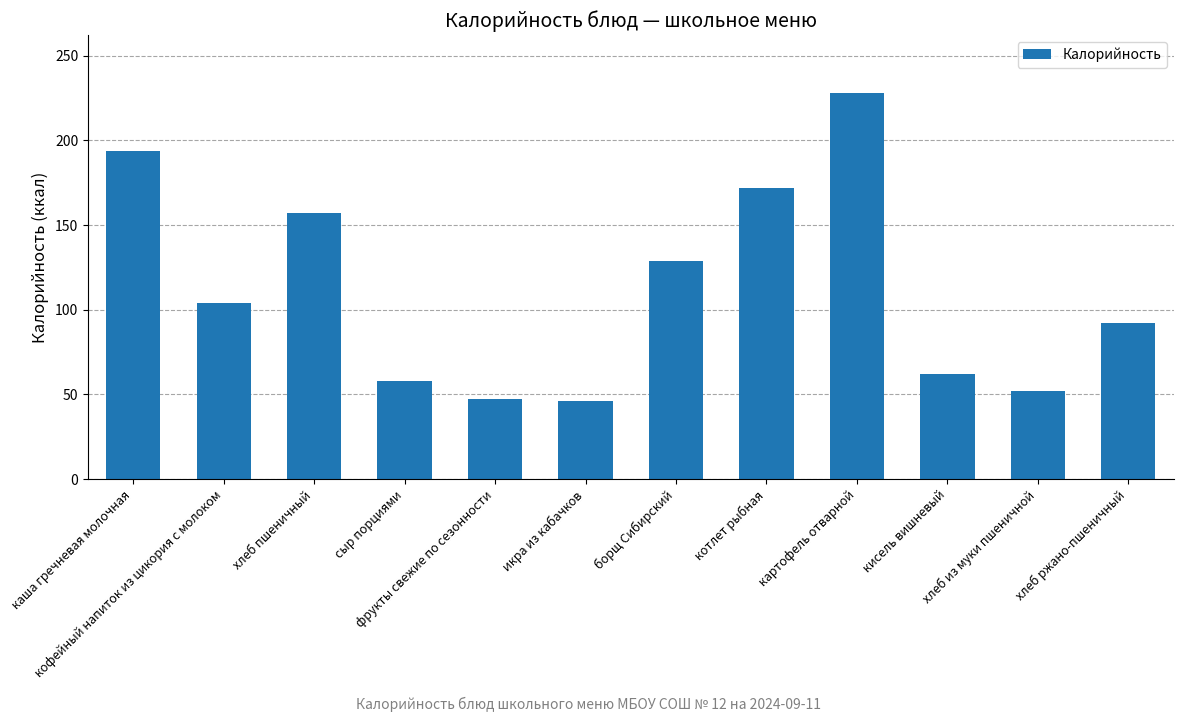

What is the average value?

112